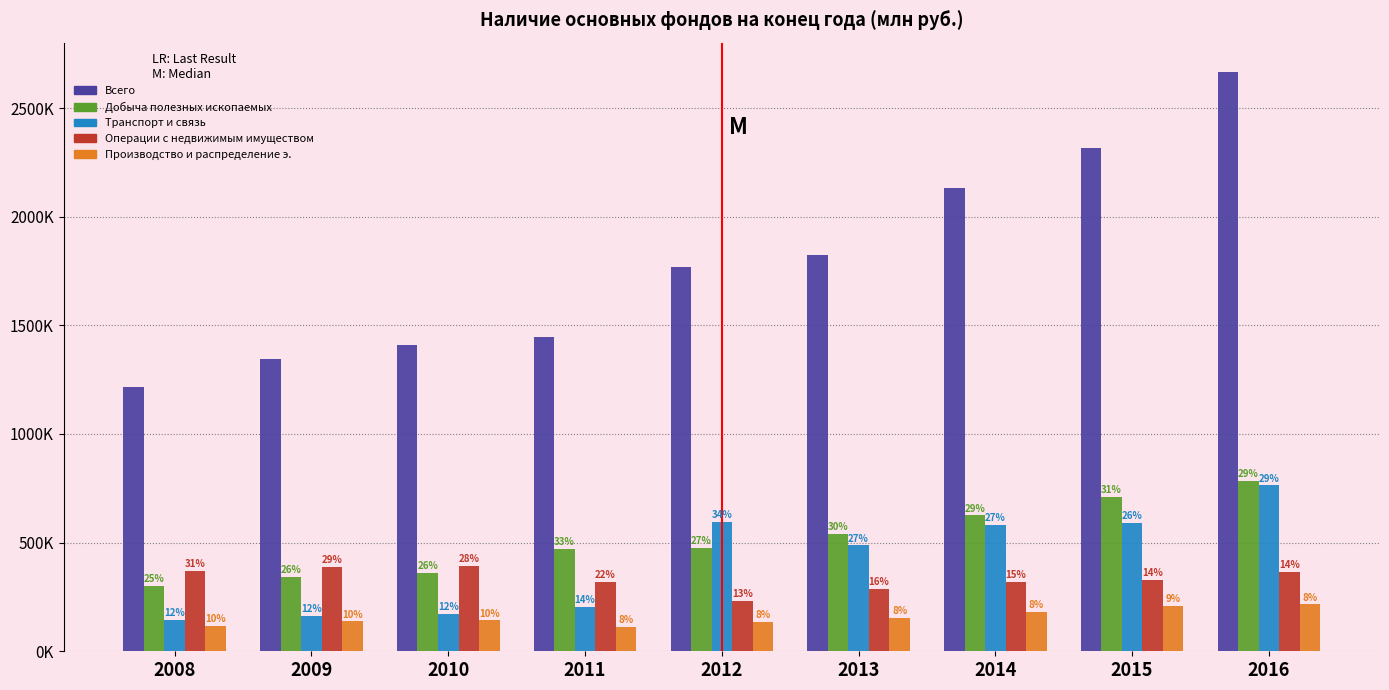

What are all the series names shown in the legend?

Всего, Добыча полезных ископаемых, Транспорт и связь, Операции с недвижимым имуществом, Производство и распределение э.